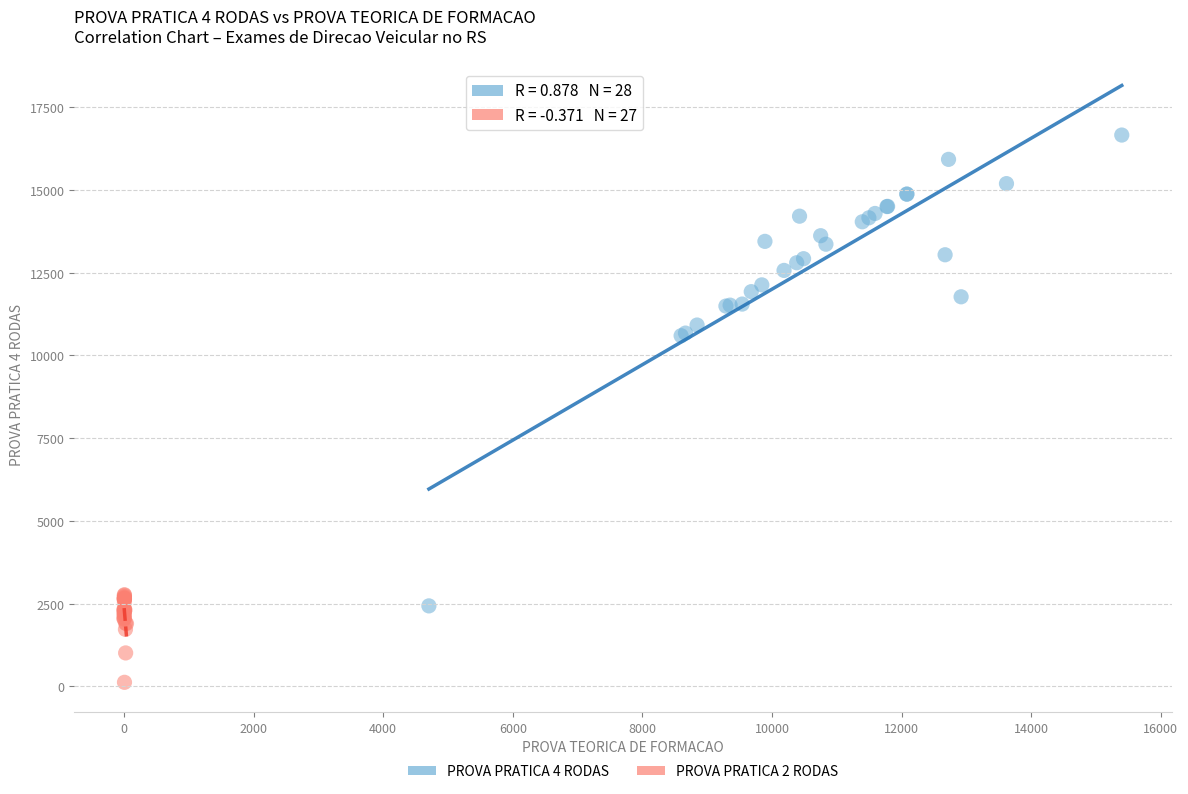

Which series contains the highest Y value?

PROVA PRATICA 4 RODAS